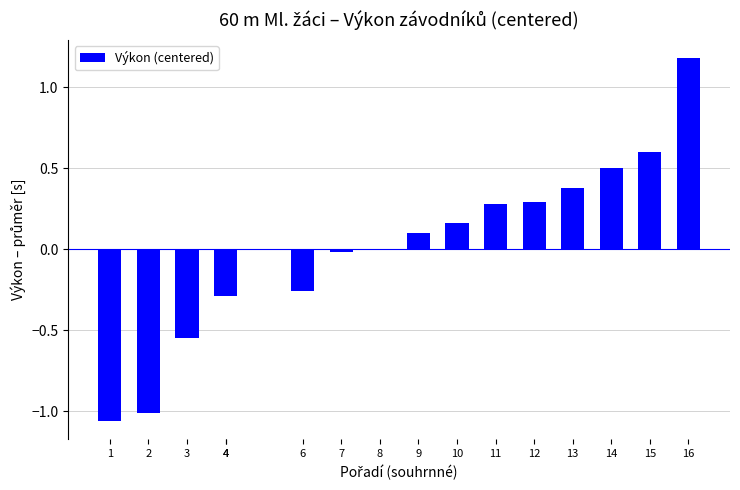

How many data points does each series have?

16